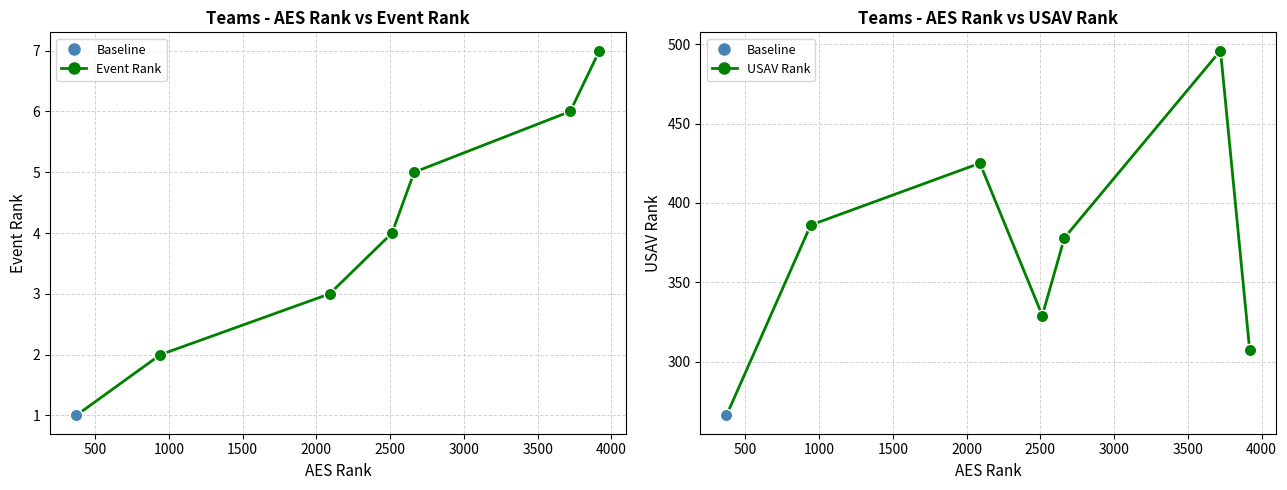

Which series has the largest Y range (max minus min)?

USAV Rank